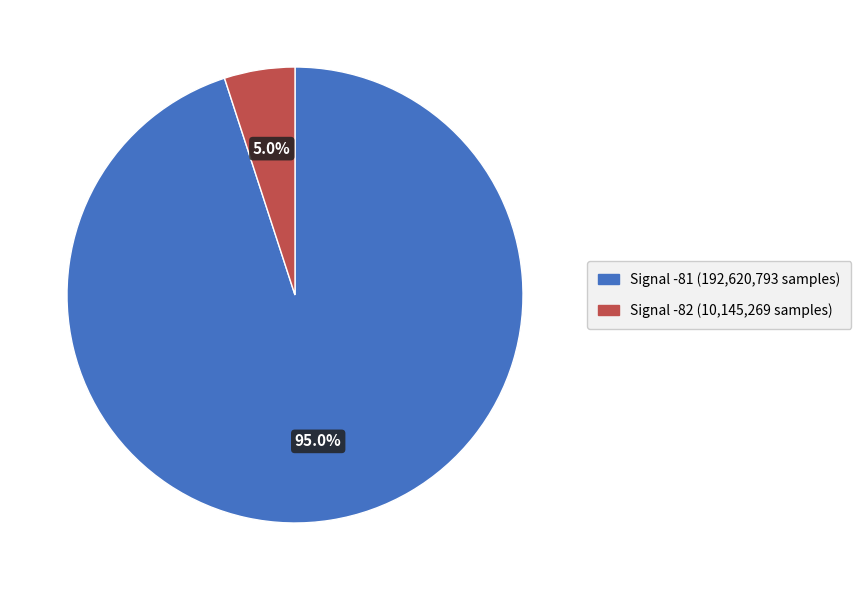

Does any single category account for the majority?

Yes